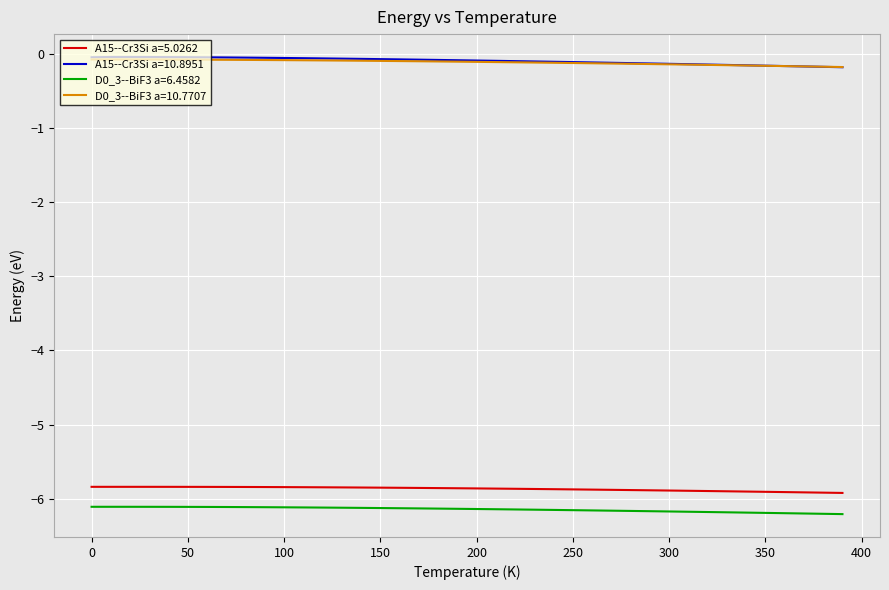

What is the smallest value displayed?

-6.2